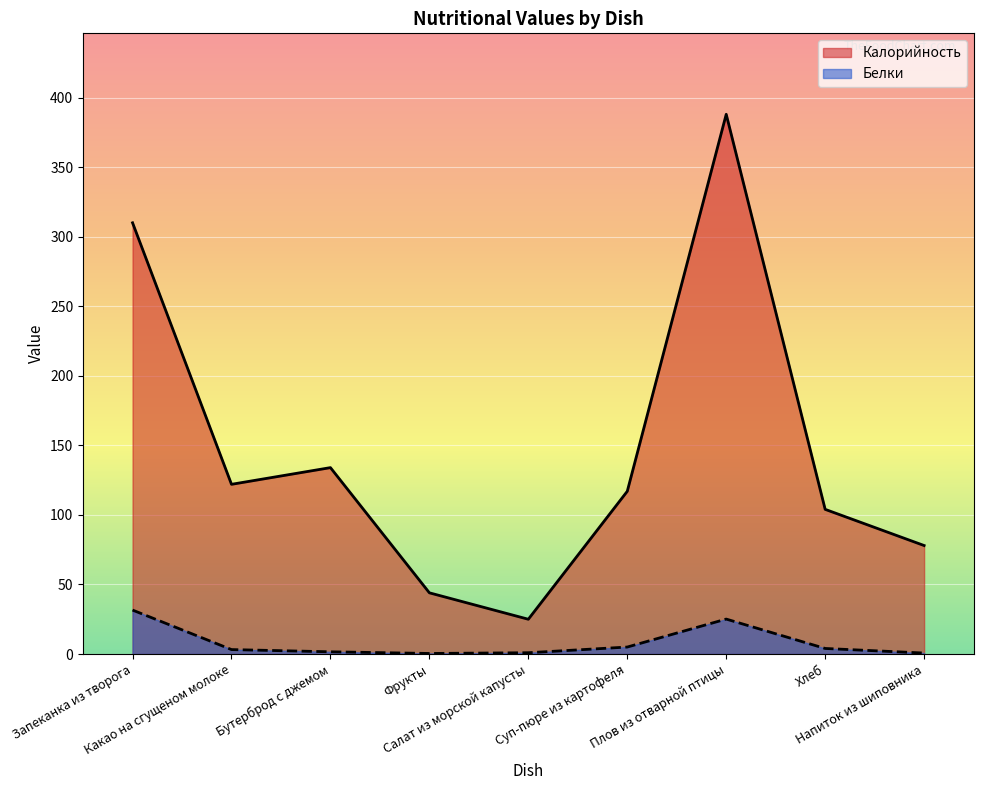

What is the difference between the Белки values at Запеканка из творога and Плов из отварной птицы?

6.5